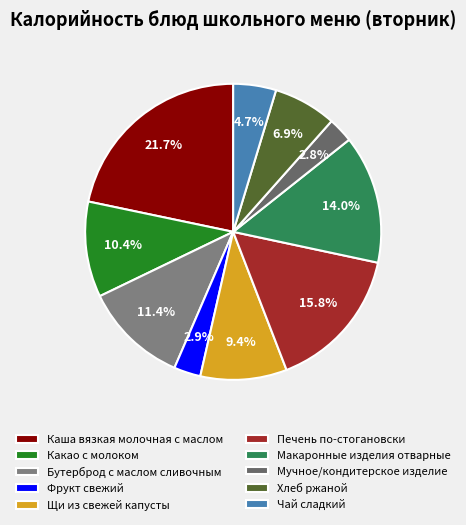

To the nearest percent, what portion does Мучное/кондитерское изделие represent?

3%